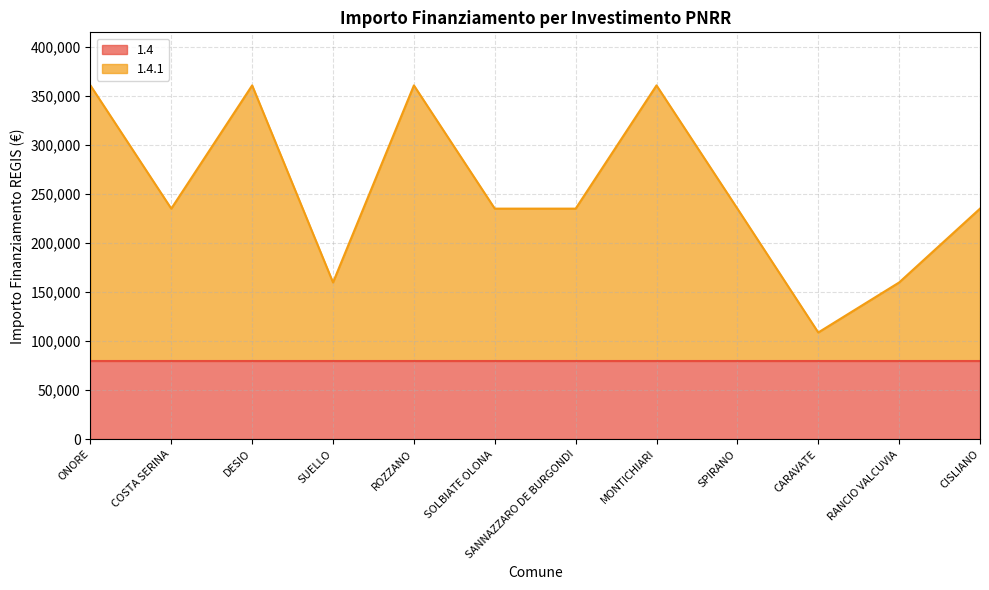

Rank the categories by value from lowest to highest.

CARAVATE, SUELLO, RANCIO VALCUVIA, COSTA SERINA, SOLBIATE OLONA, SANNAZZARO DE BURGONDI, SPIRANO, CISLIANO, ONORE, DESIO, ROZZANO, MONTICHIARI